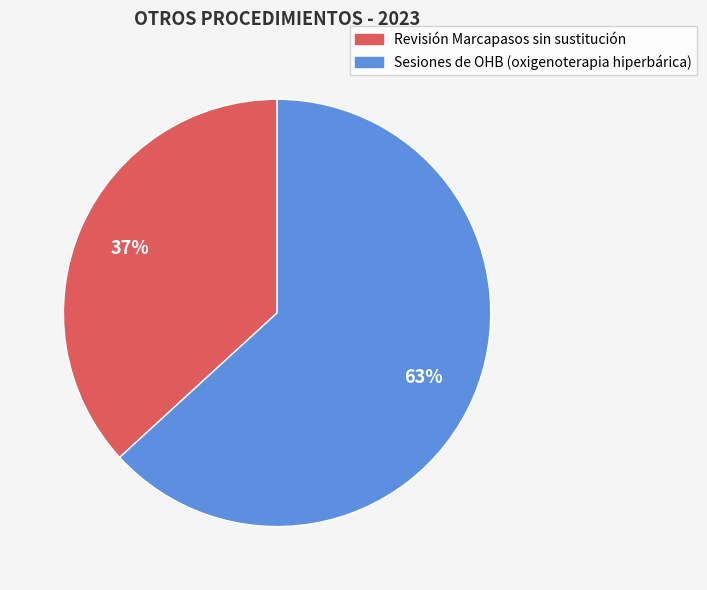

Which slice is the largest?

Sesiones de OHB (oxigenoterapia hiperbárica)